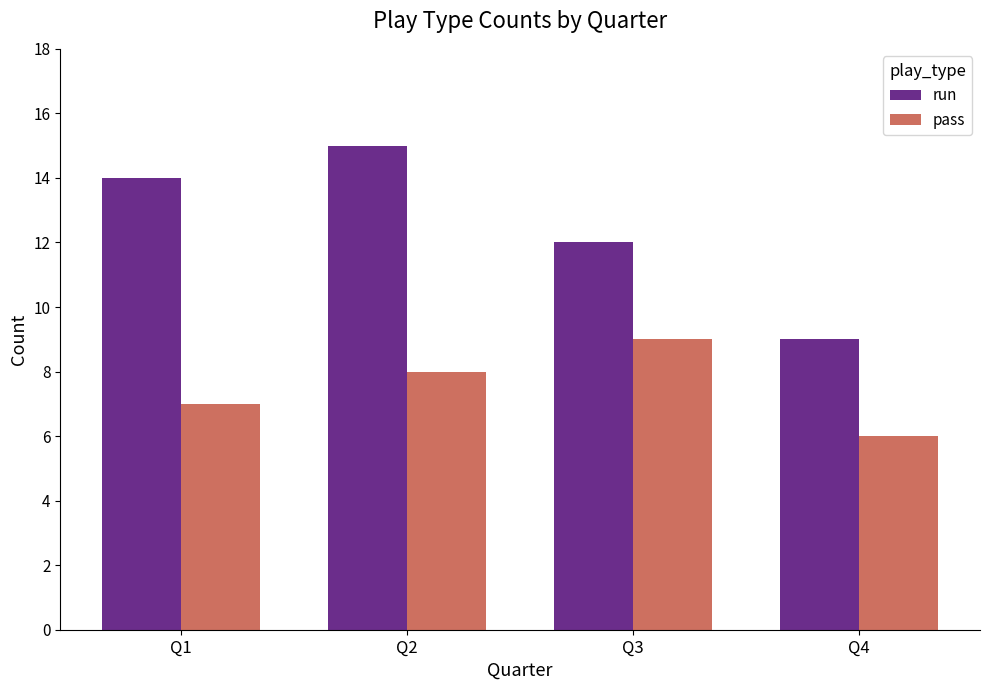

Reading left to right, extract all data points from this chart.

run: 14	15	12	9
pass: 7	8	9	6